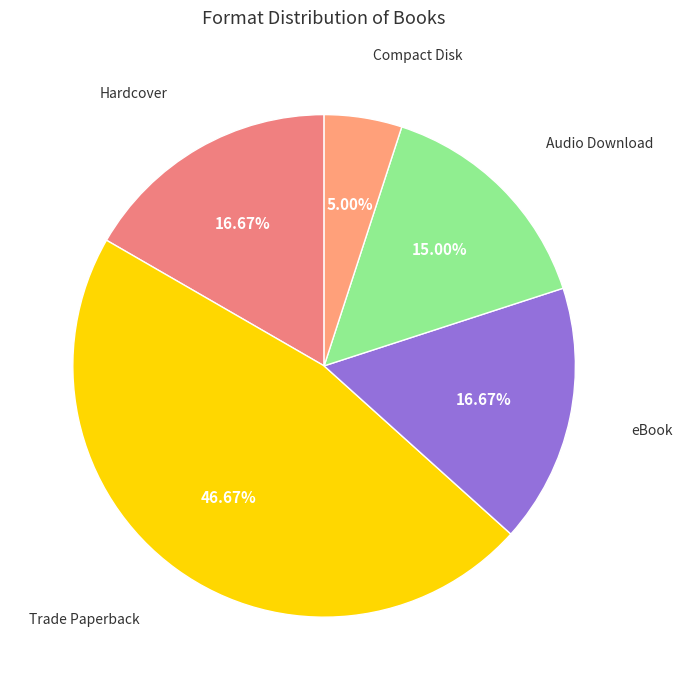

How many slices are in this pie chart?

5